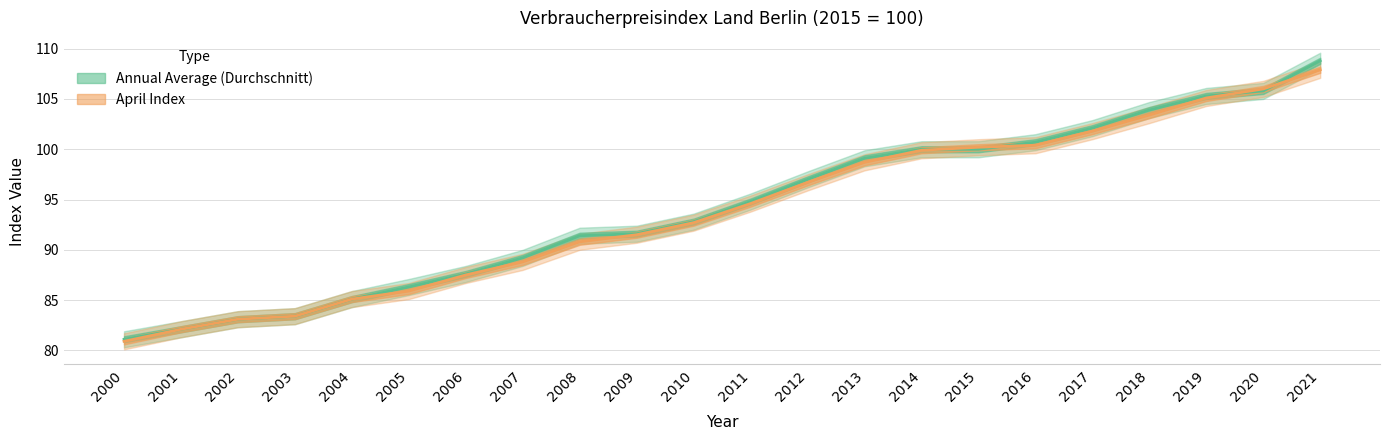

Reading right to left, what are all the values shown in this chart?

Annual Average (Durchschnitt): 2021=108.8	2020=105.8	2019=105.3	2018=103.9	2017=102.1	2016=100.7	2015=100.0	2014=100.0	2013=99.1	2012=97.0	2011=94.8	2010=92.8	2009=91.6	2008=91.4	2007=89.2	2006=87.6	2005=86.3	2004=85.1	2003=83.4	2002=83.1	2001=82.1	2000=81.1
April Index: 2021=107.9	2020=106.0	2019=105.1	2018=103.4	2017=101.8	2016=100.4	2015=100.2	2014=99.9	2013=98.7	2012=96.7	2011=94.6	2010=92.7	2009=91.5	2008=90.8	2007=88.8	2006=87.5	2005=85.9	2004=85.1	2003=83.4	2002=83.1	2001=82.1	2000=80.9